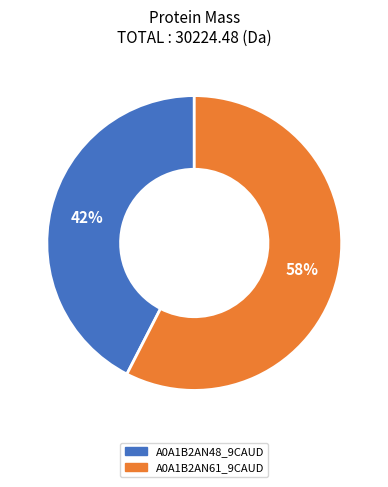

To the nearest percent, what is the average slice percentage?

50%